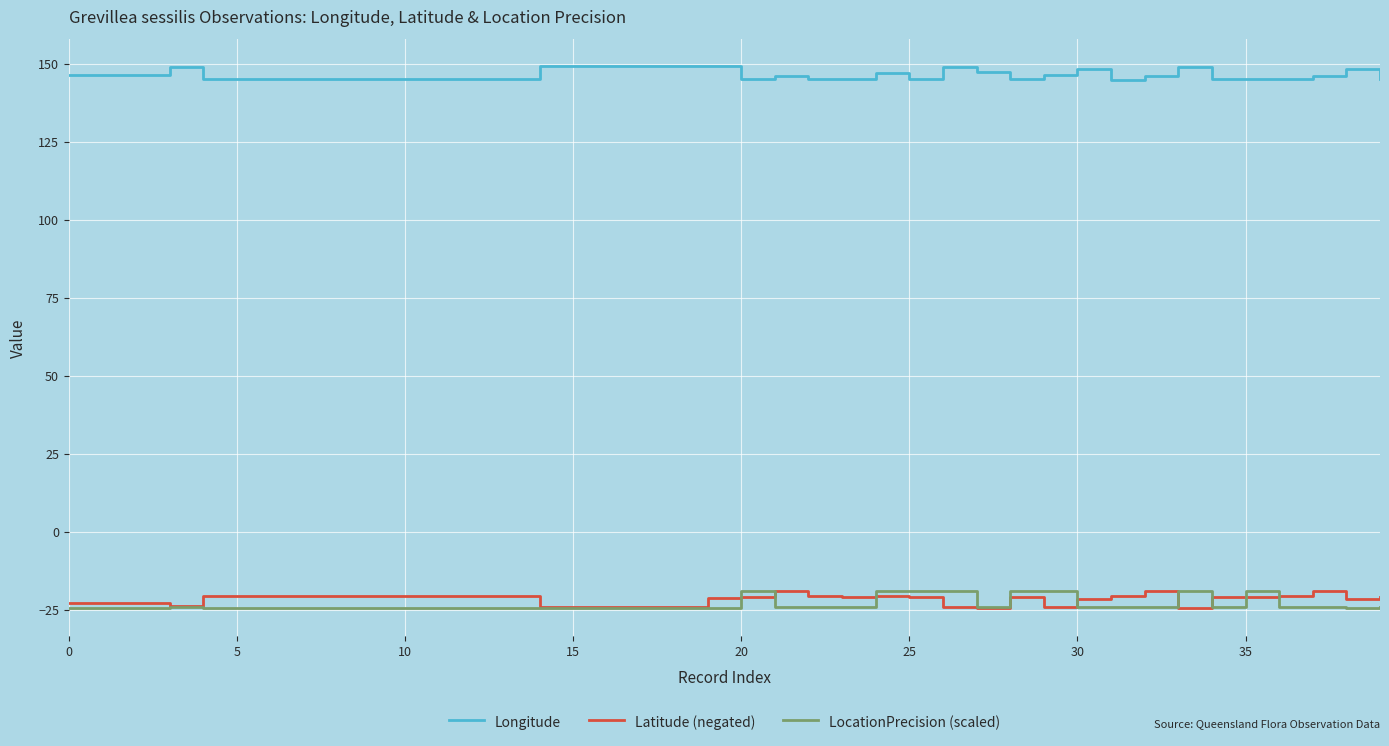

What is the minimum value shown in the chart?

-24.6